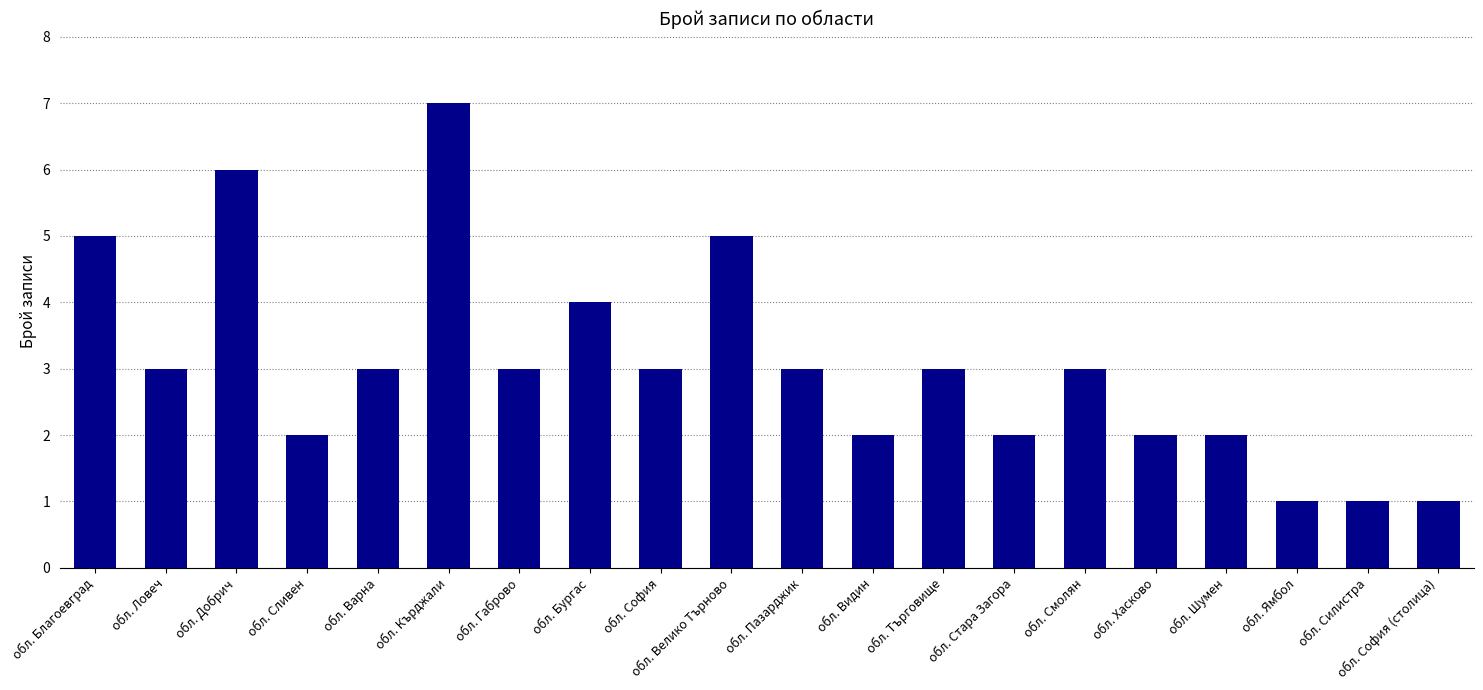

What is the difference between the second highest and second lowest values?

5